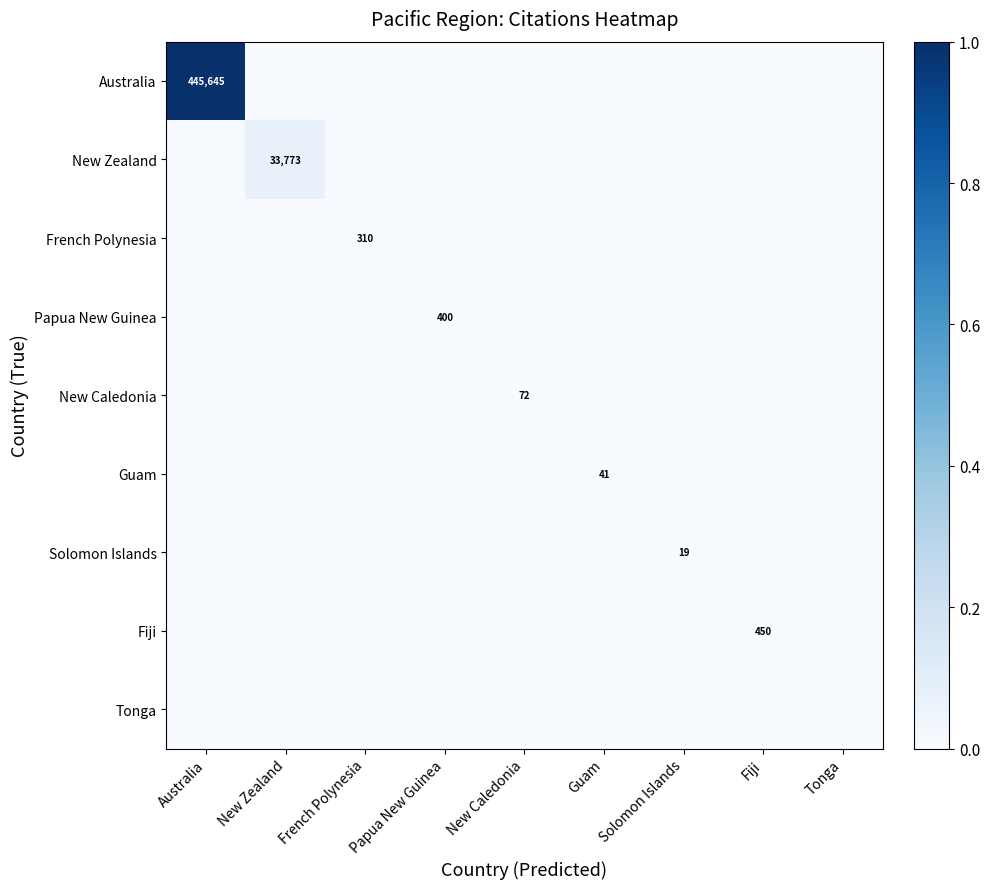

At which label does Guam reach its peak?

Guam